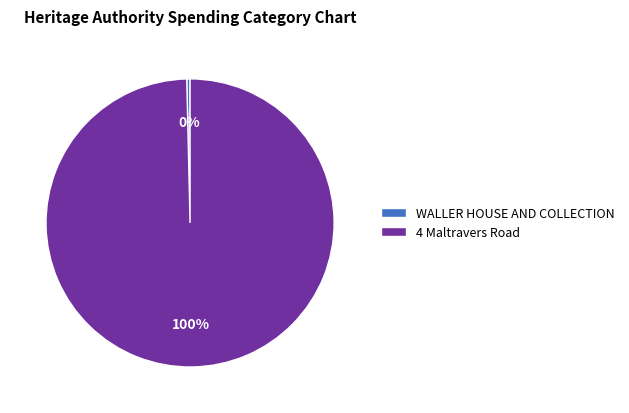

To the nearest percent, what is the combined percentage of WALLER HOUSE AND COLLECTION and 4 Maltravers Road?

100%